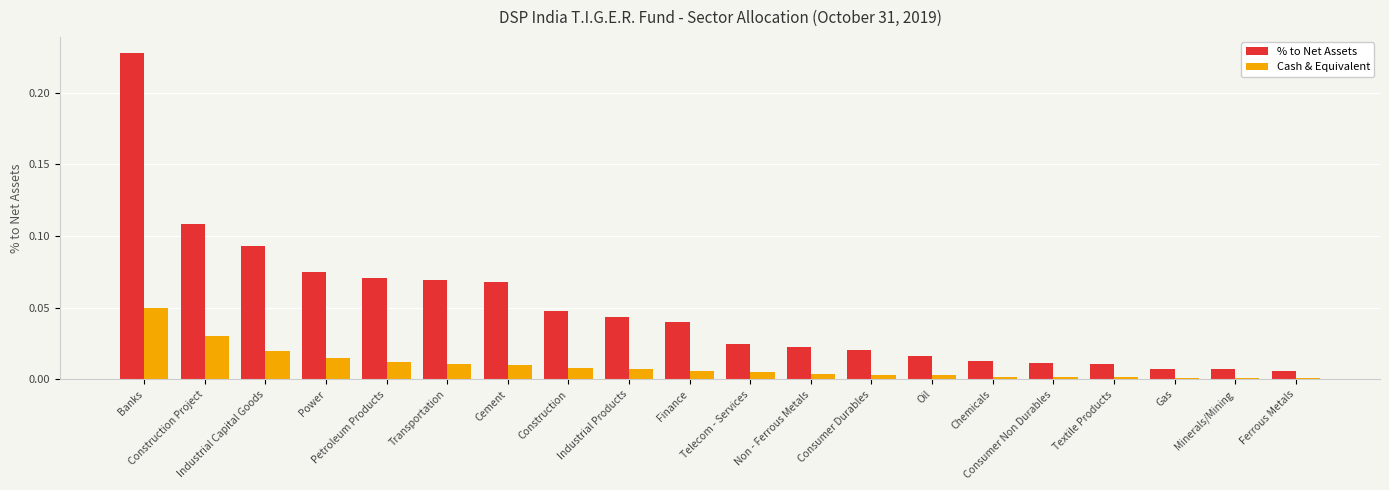

True or false: Cash & Equivalent has a value of 0.0 at Power.

True